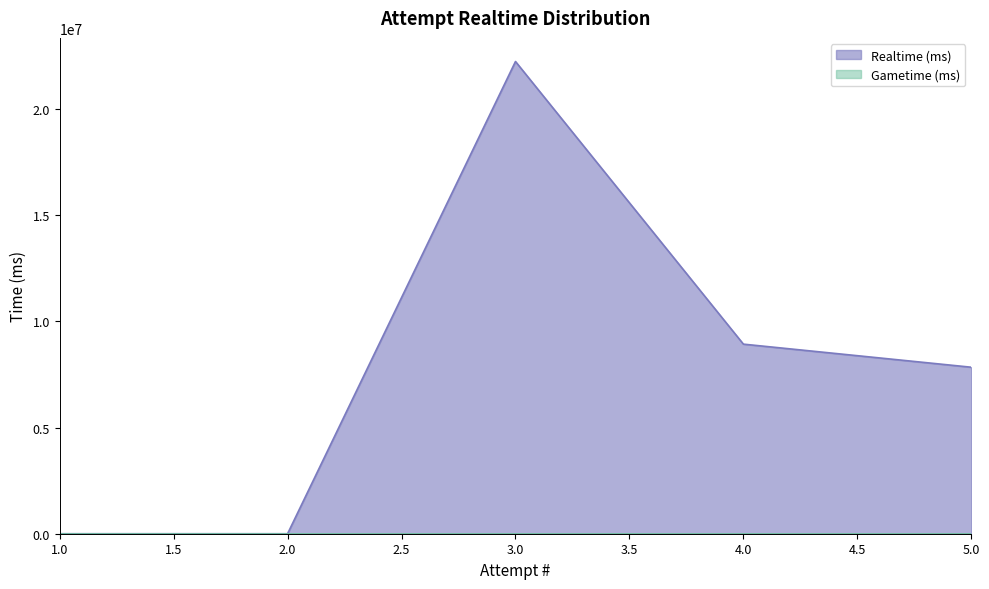

What is the difference between the second highest and second lowest values?

8929939